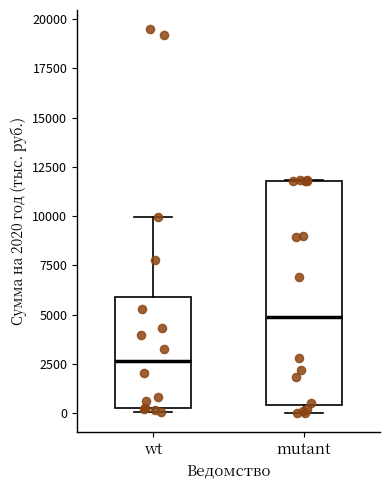

Where does the median line of the box for wt sit on the y-axis? The values are not printed on the chart, so give them approximately, as read against the axis.

2500